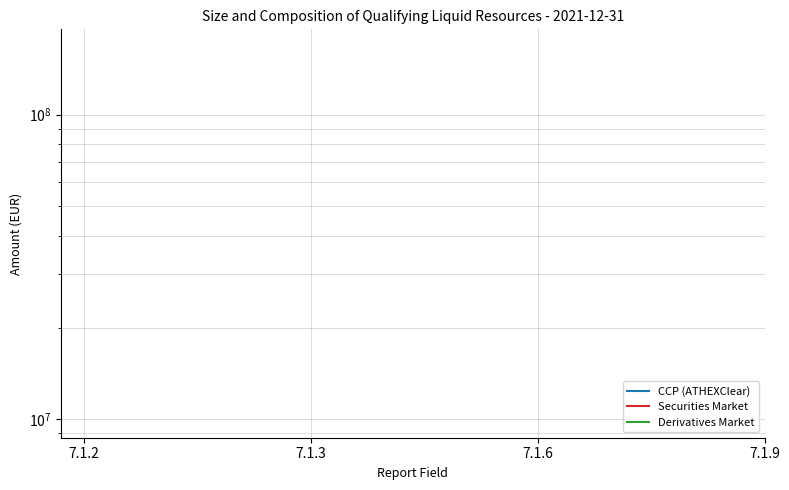

True or false: CCP (ATHEXClear) and Derivatives Market cross at least once.

False